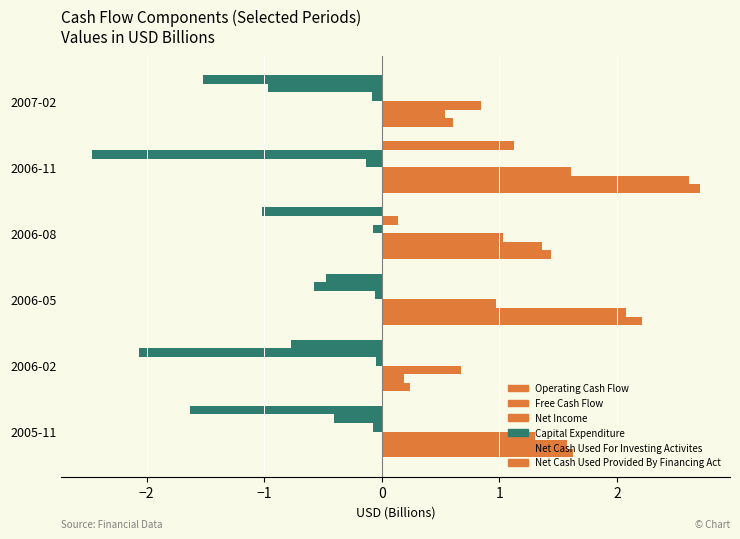

What is the value of the Capital Expenditure bar at the 4th from the left?

-0.1